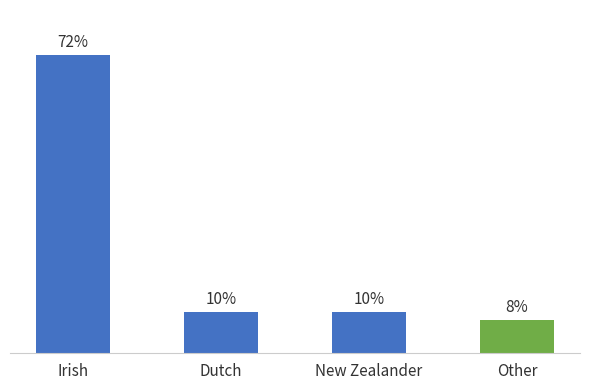

Rank the categories by value from highest to lowest.

Irish, Dutch, New Zealander, Other